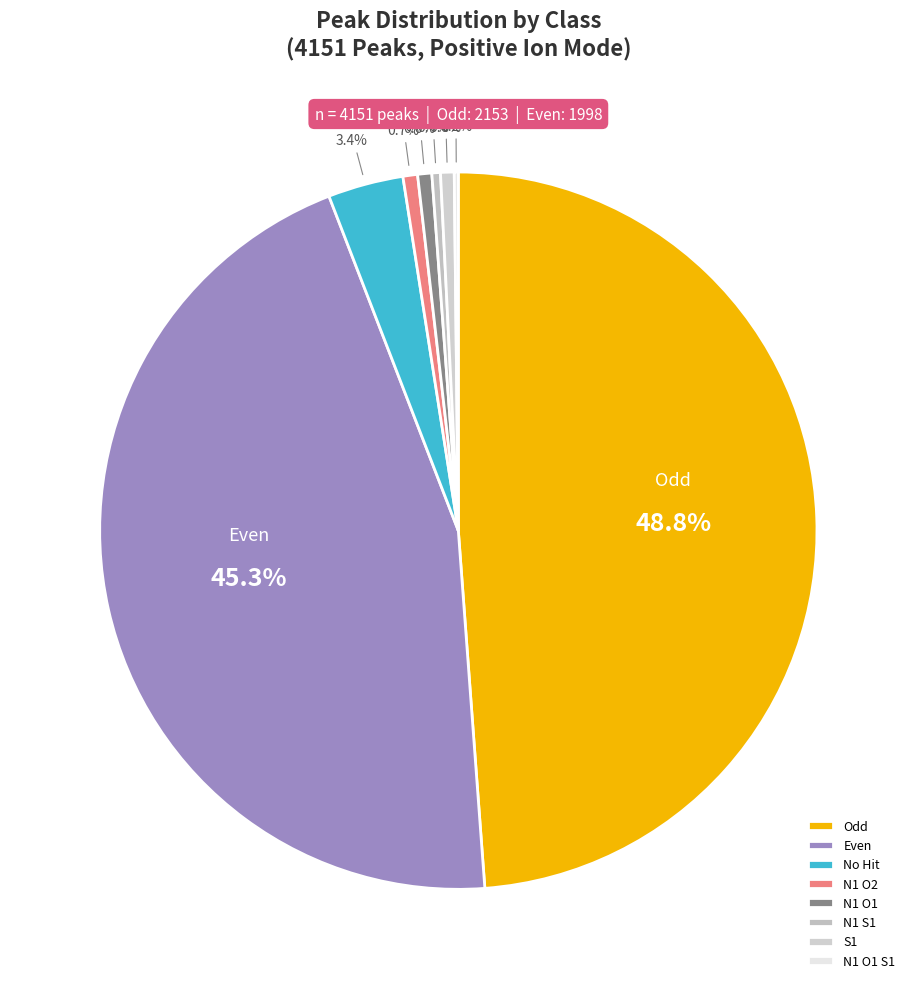

To the nearest percent, what percentage of the pie is No Hit?

3%